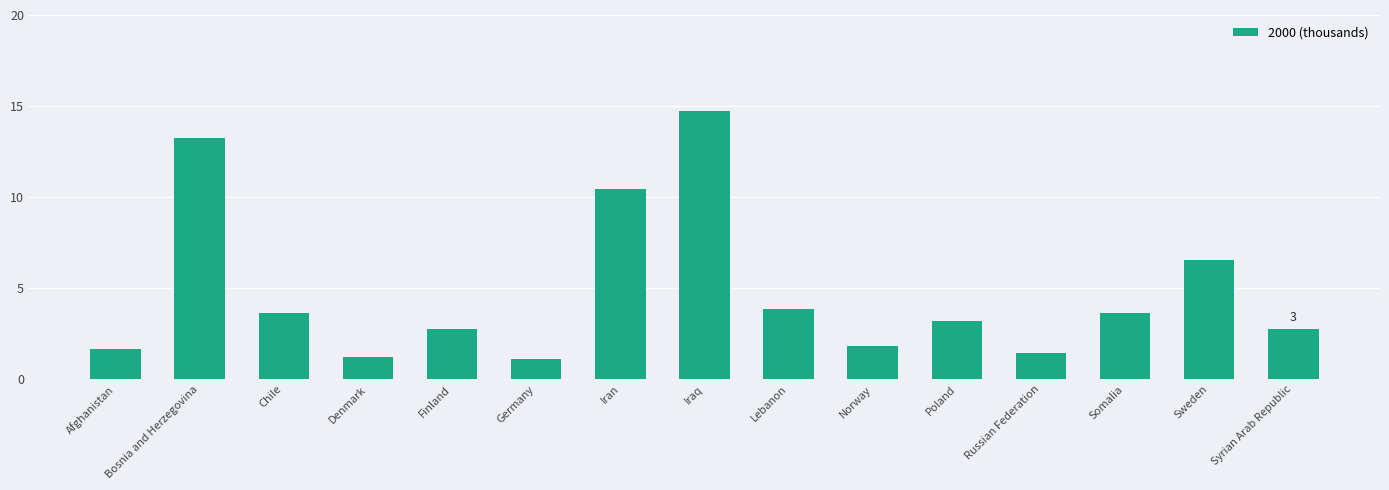

What is the change in value from Finland to Russian Federation?

-1.3